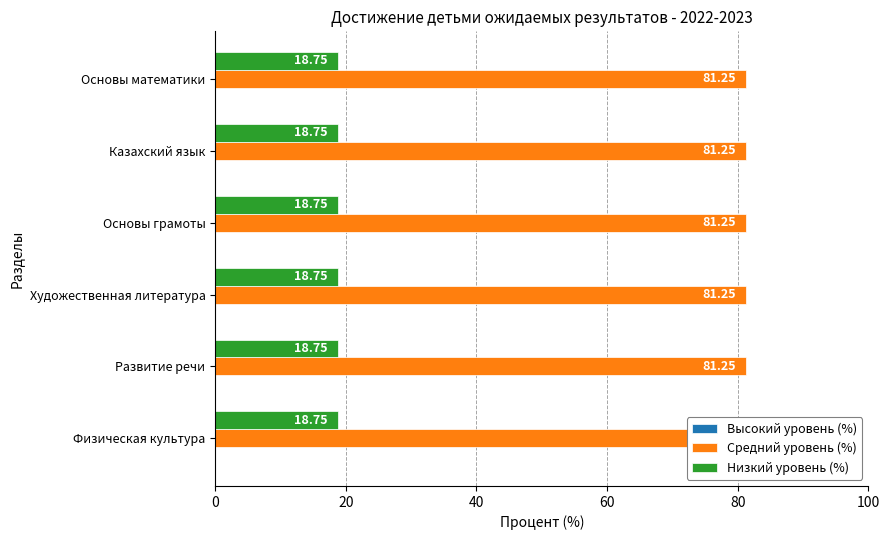

What are all the series names shown in the legend?

Высокий уровень (%), Средний уровень (%), Низкий уровень (%)